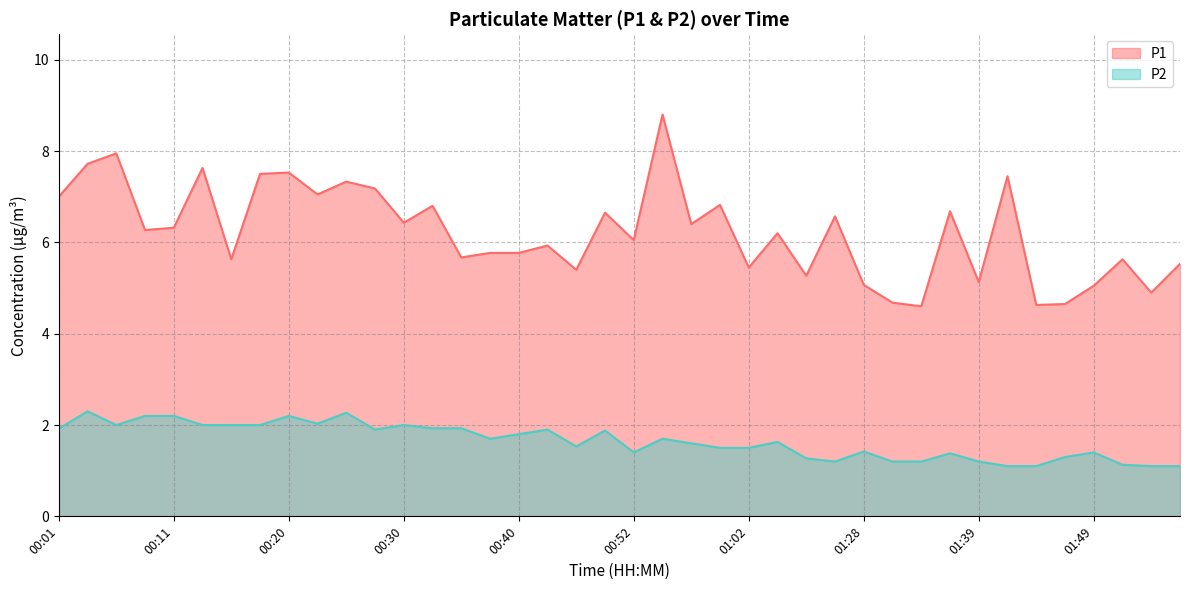

What is the sum of all P1 values?

249.1